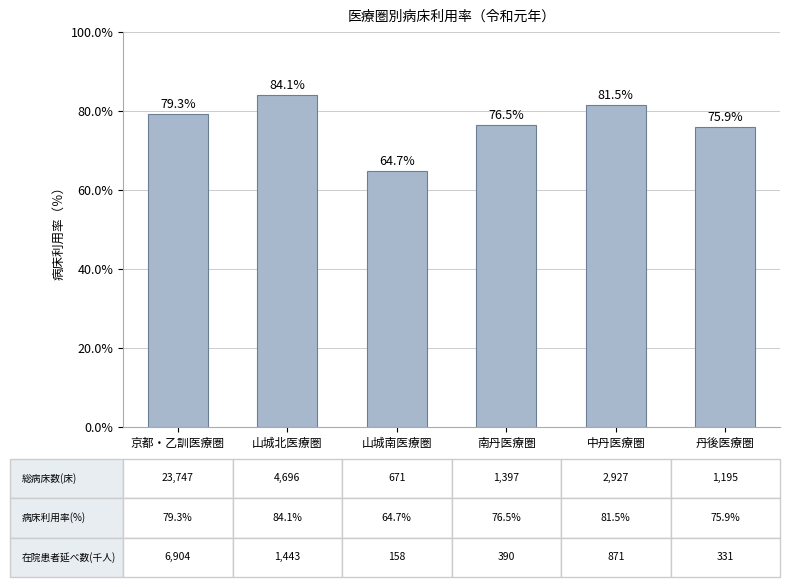

Rank the categories by value from highest to lowest.

山城北医療圏, 中丹医療圏, 京都・乙訓医療圏, 南丹医療圏, 丹後医療圏, 山城南医療圏